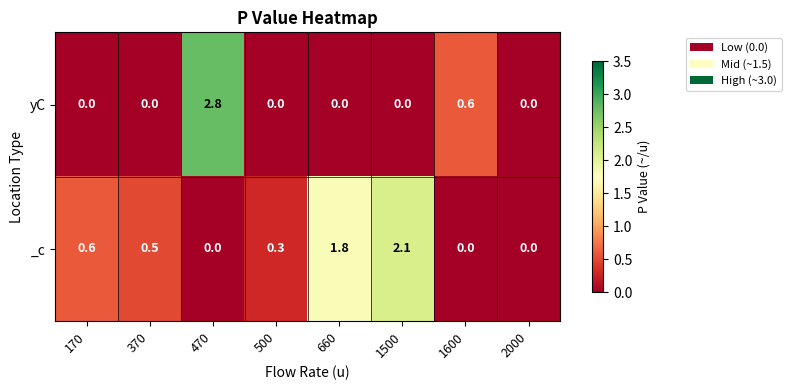

Which series has the largest total across all categories?

_c